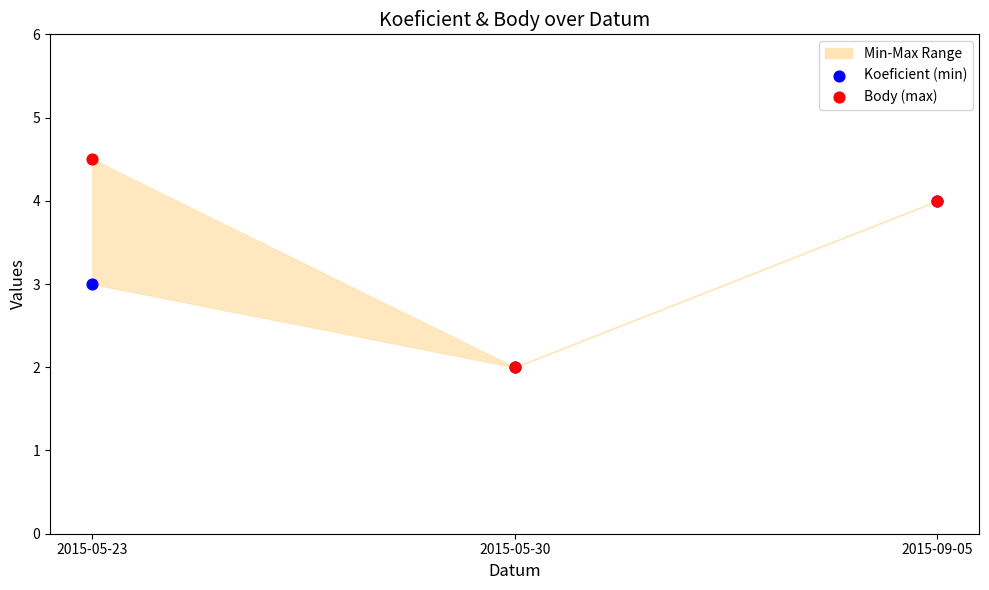

Which series has the largest Y range (max minus min)?

Body (max)